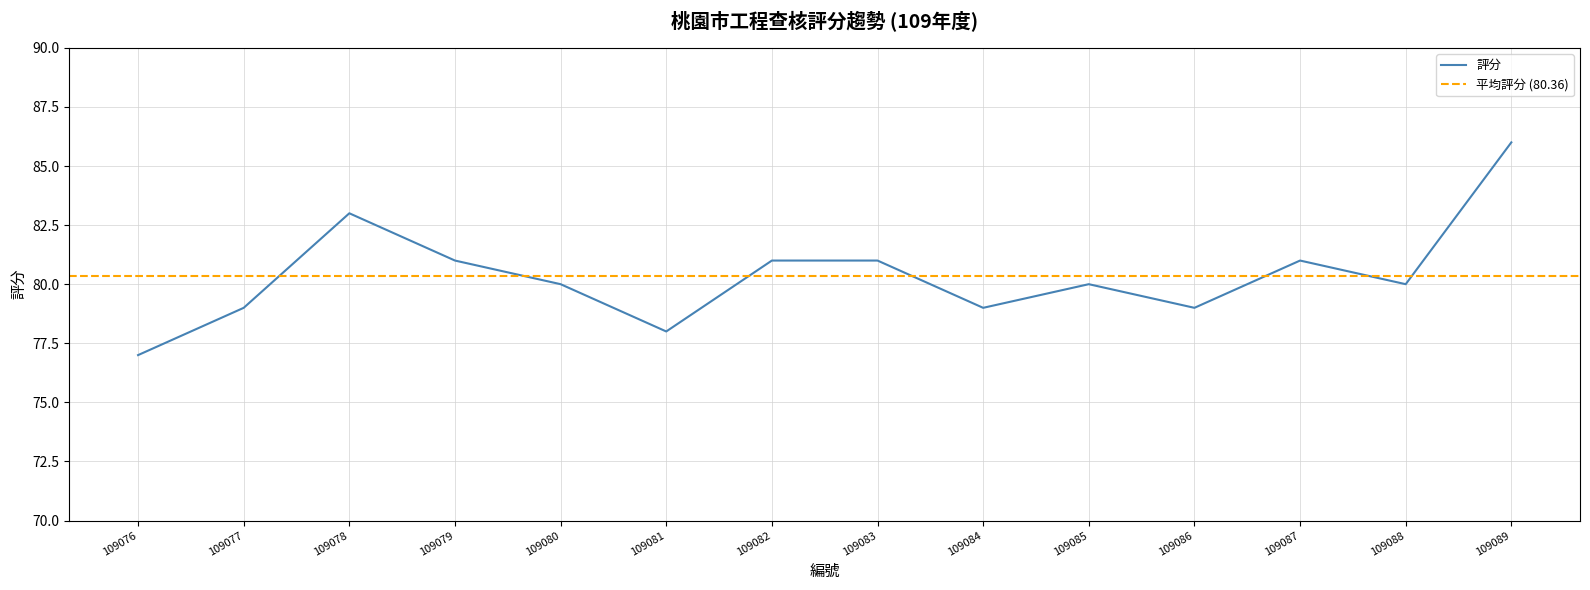

Reading left to right, what are all the values shown in this chart?

77	79	83	81	80	78	81	81	79	80	79	81	80	86